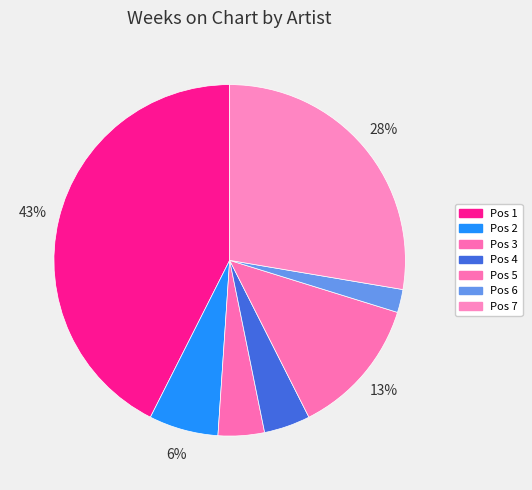

Does any single category account for the majority?

No